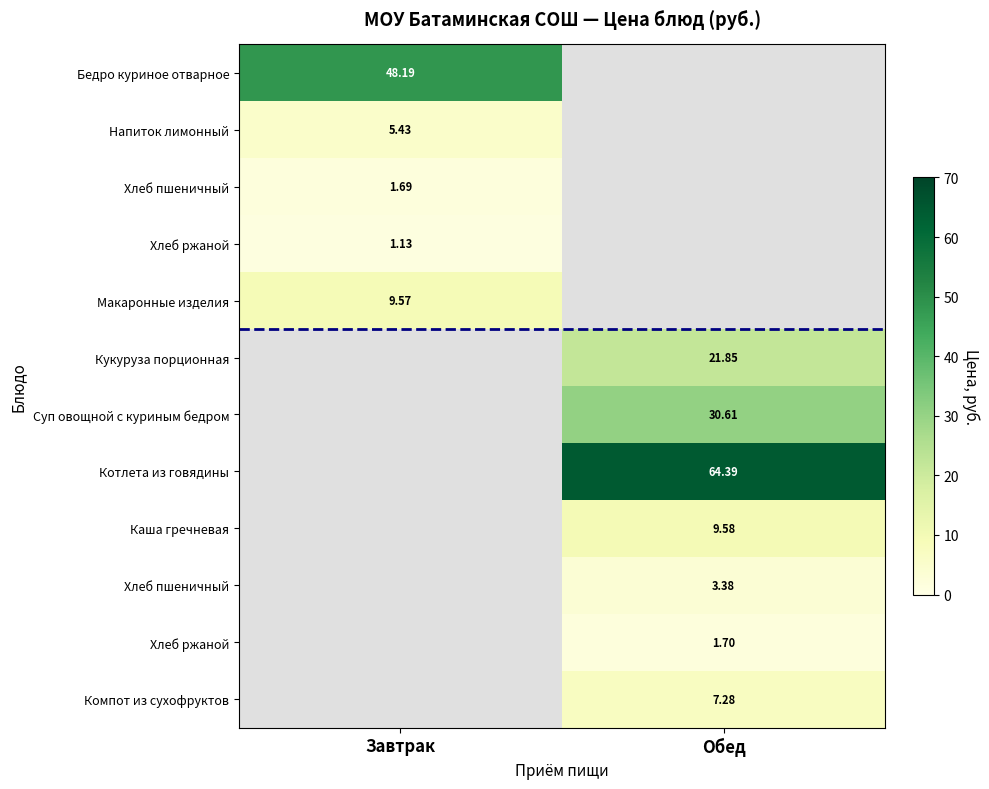

What is the smallest value displayed?

1.1